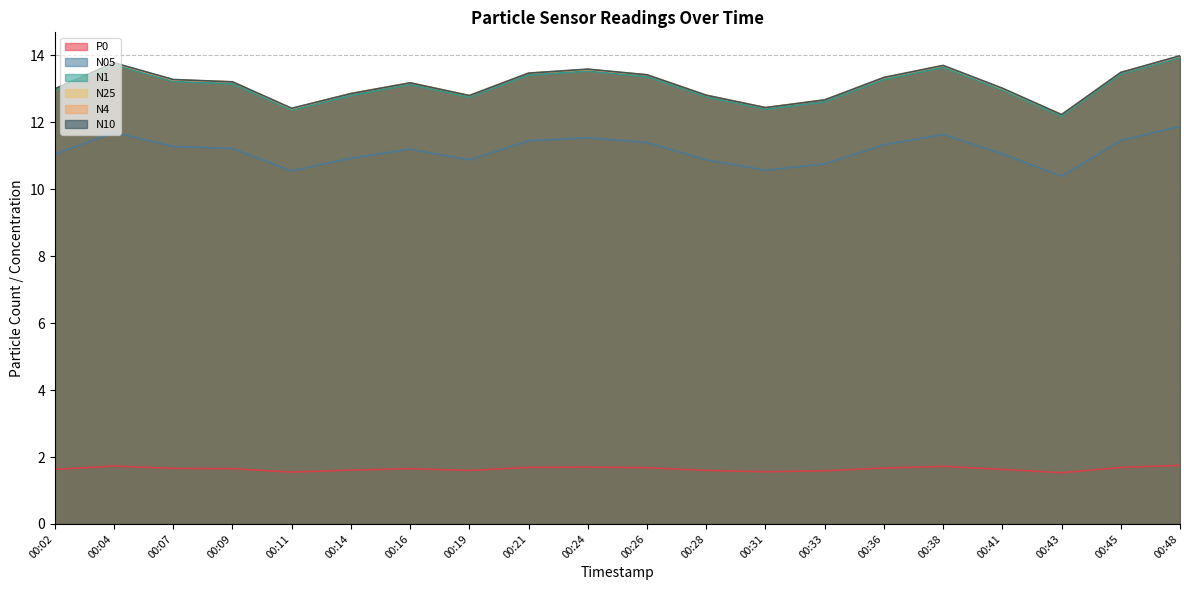

What is the spread (max minus min) of values at 00:09?

11.6